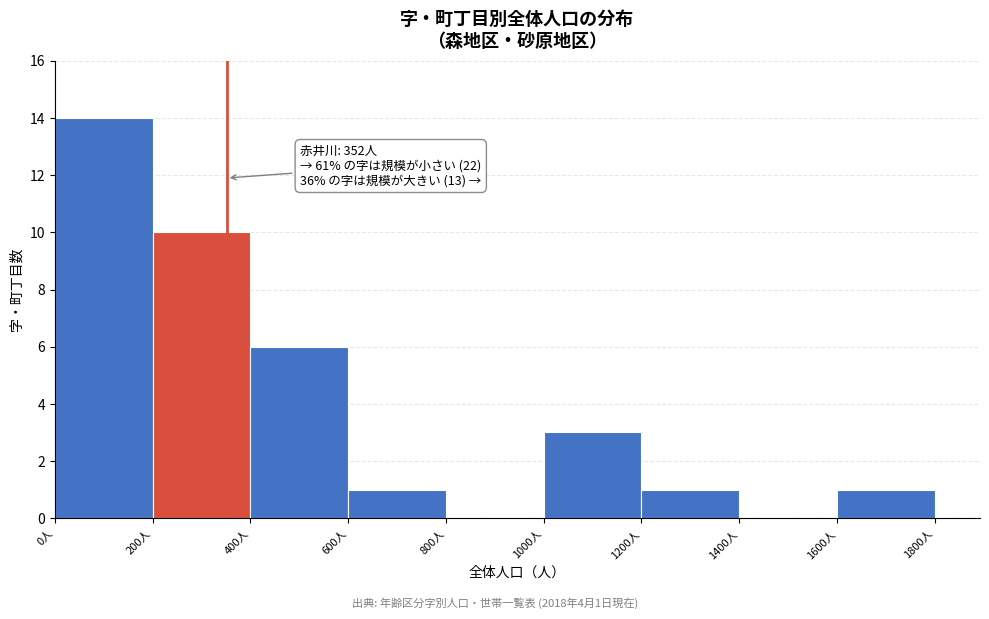

Which range on the x-axis has the tallest bar?

0 to 200